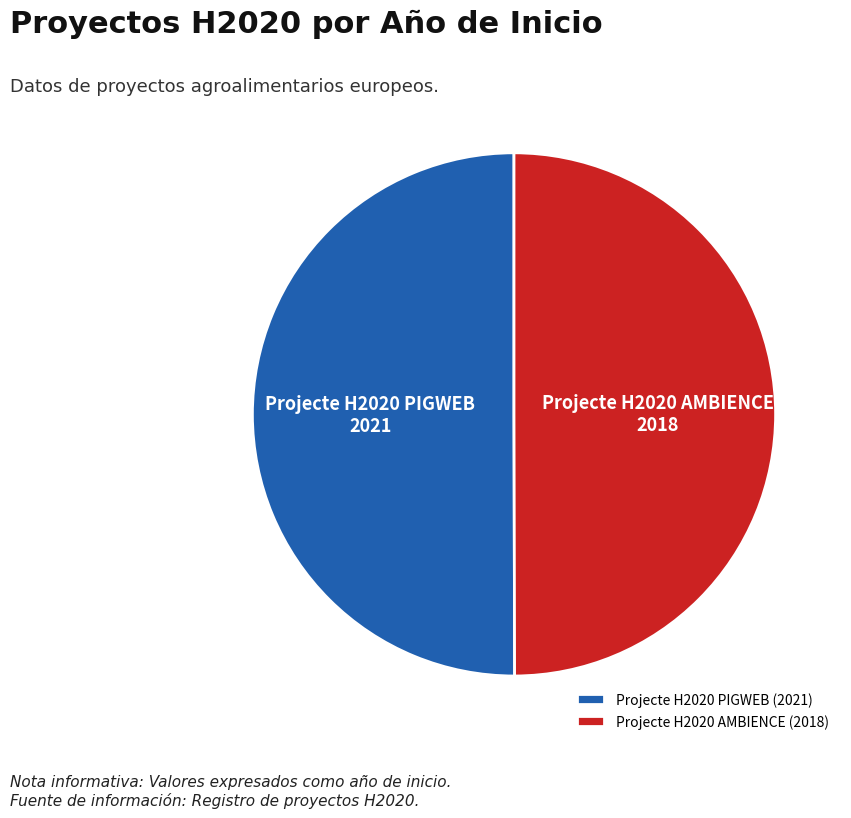

Approximately how many times larger is the value at Projecte H2020 AMBIENCE compared to Projecte H2020 PIGWEB?

1.0